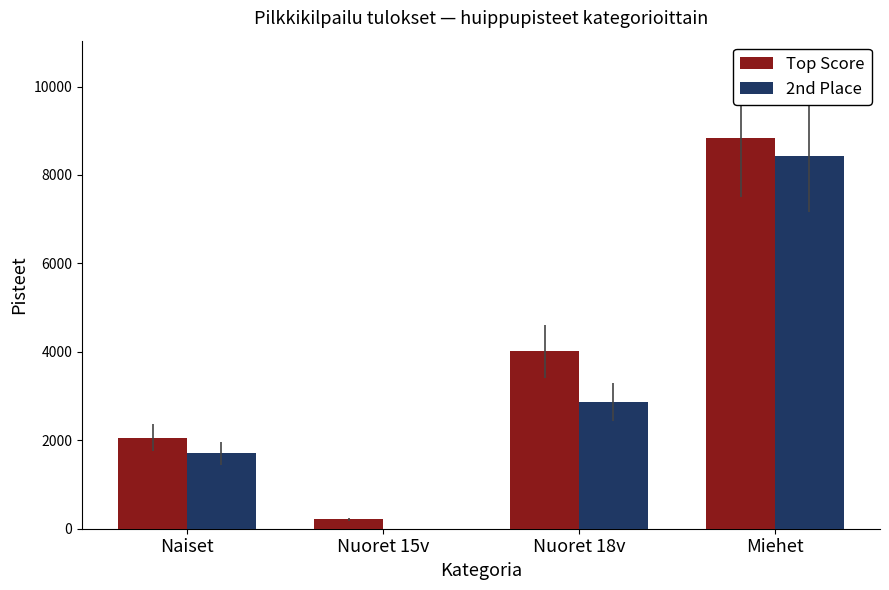

The 2nd Place series shows 5528 at Miehet. True or false?

False